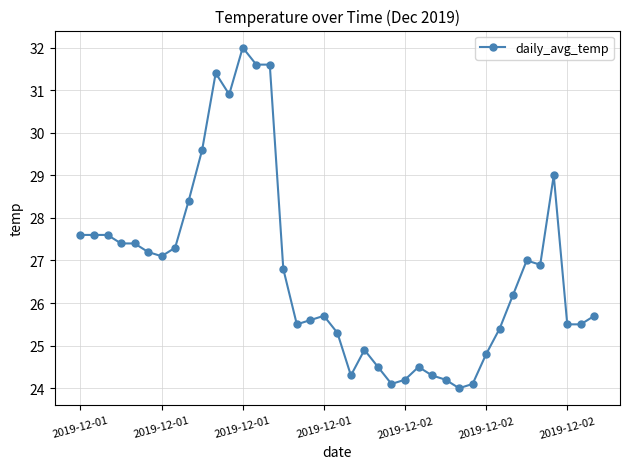

What is the minimum value shown in the chart?

24.0